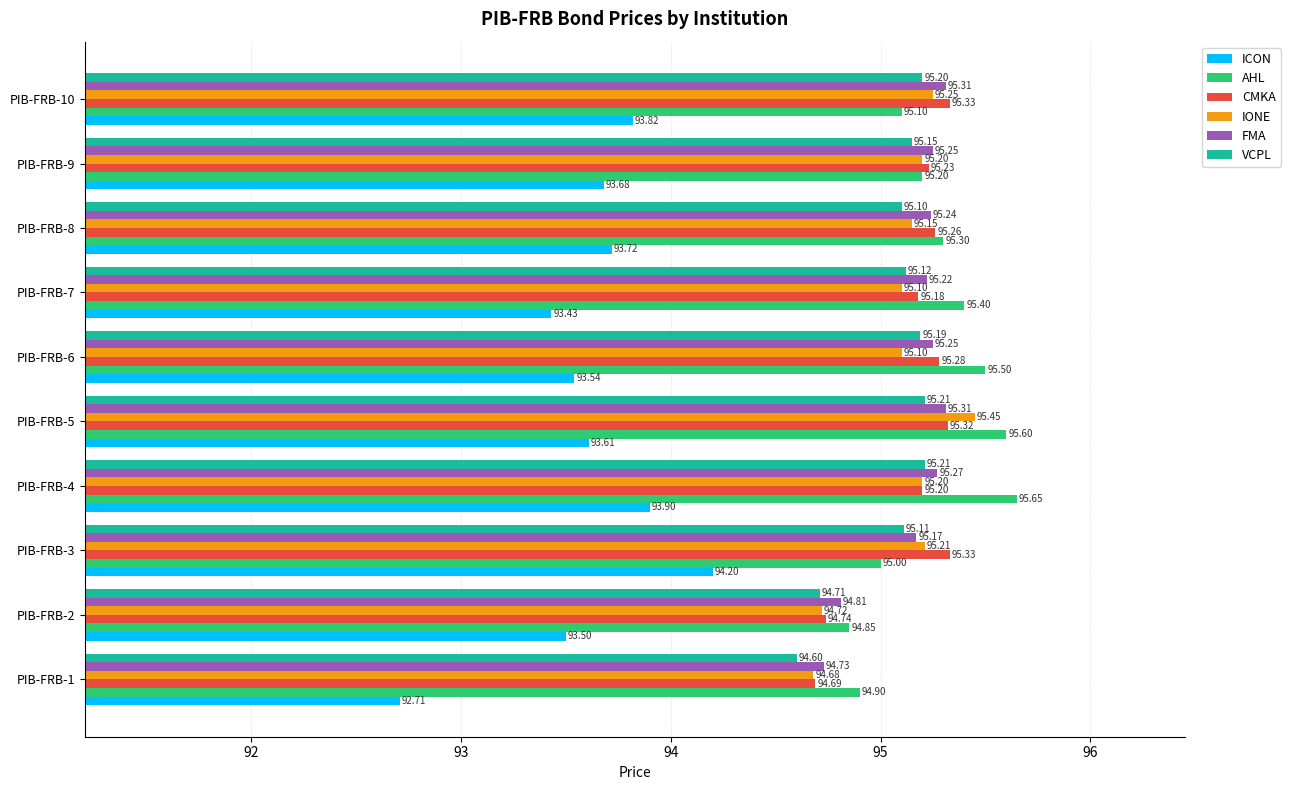

Which series has the largest range (max minus min)?

ICON